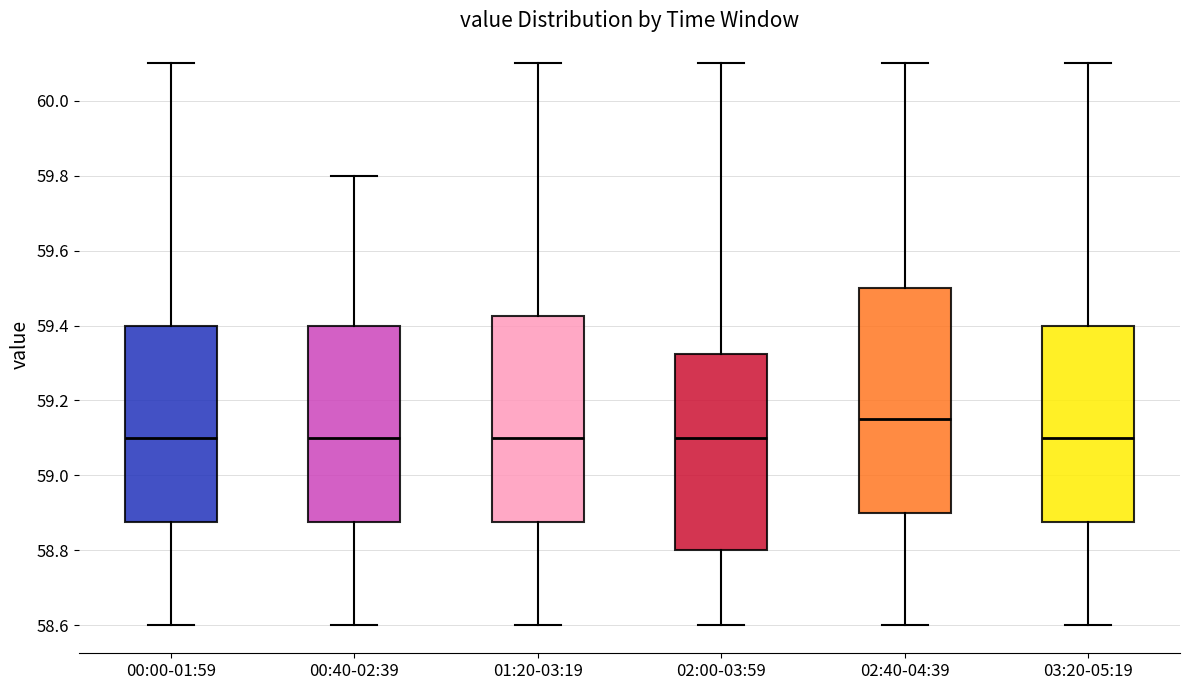

Where does the median line of the box for 02:00-03:59 sit on the y-axis? The values are not printed on the chart, so give them approximately, as read against the axis.

59.10